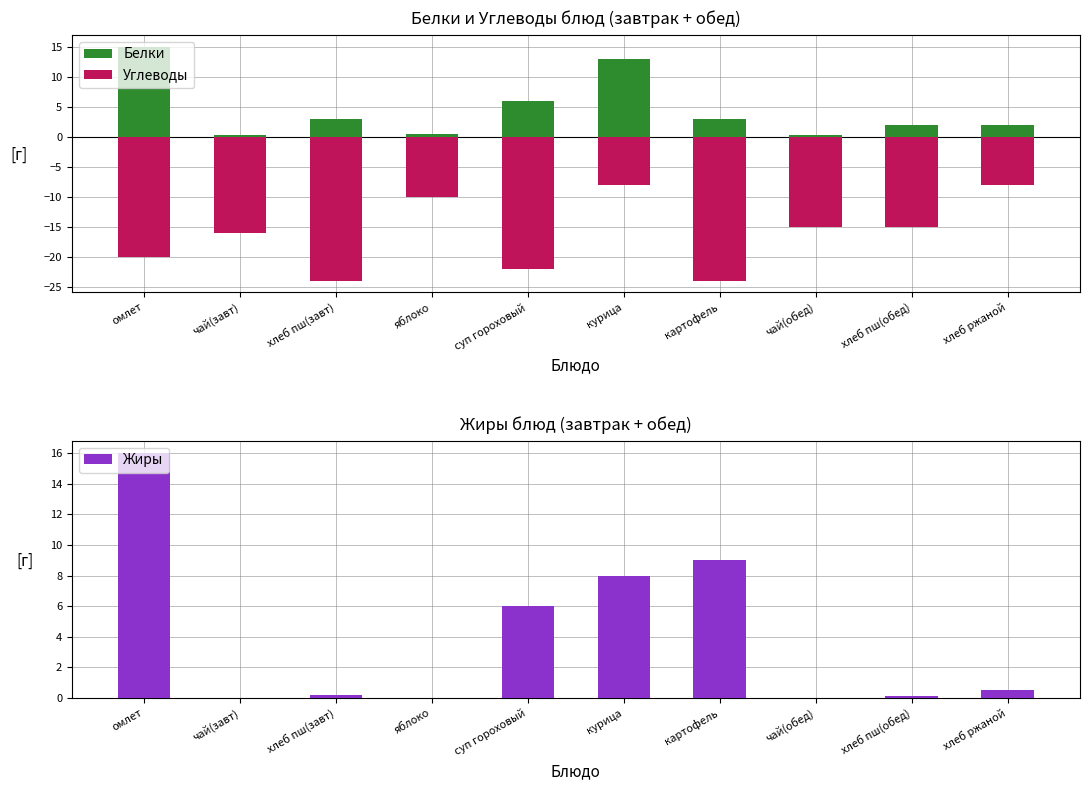

Where is Белки nearest to the value 7?

суп гороховый